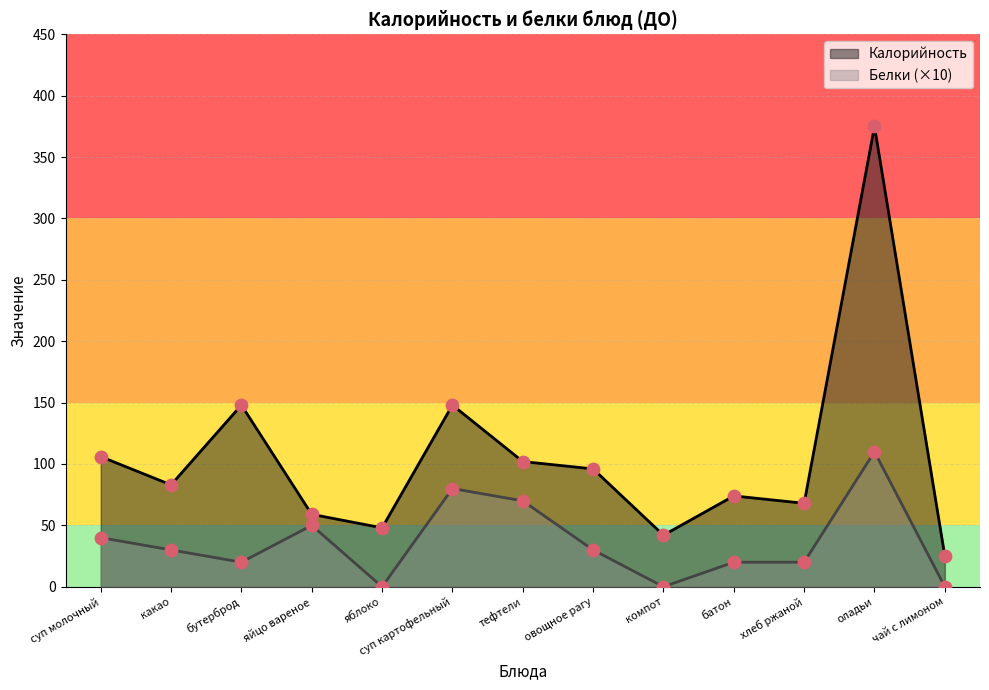

Which series reaches the maximum Y coordinate?

Калорийность